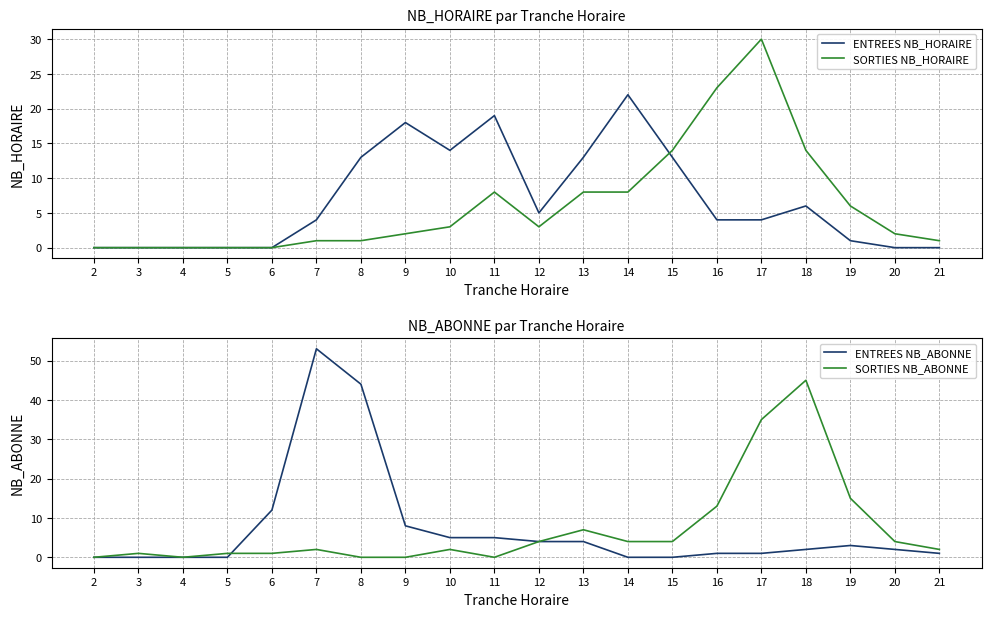

After their last crossing, which series has the higher values: ENTREES NB_HORAIRE or SORTIES NB_HORAIRE?

SORTIES NB_HORAIRE